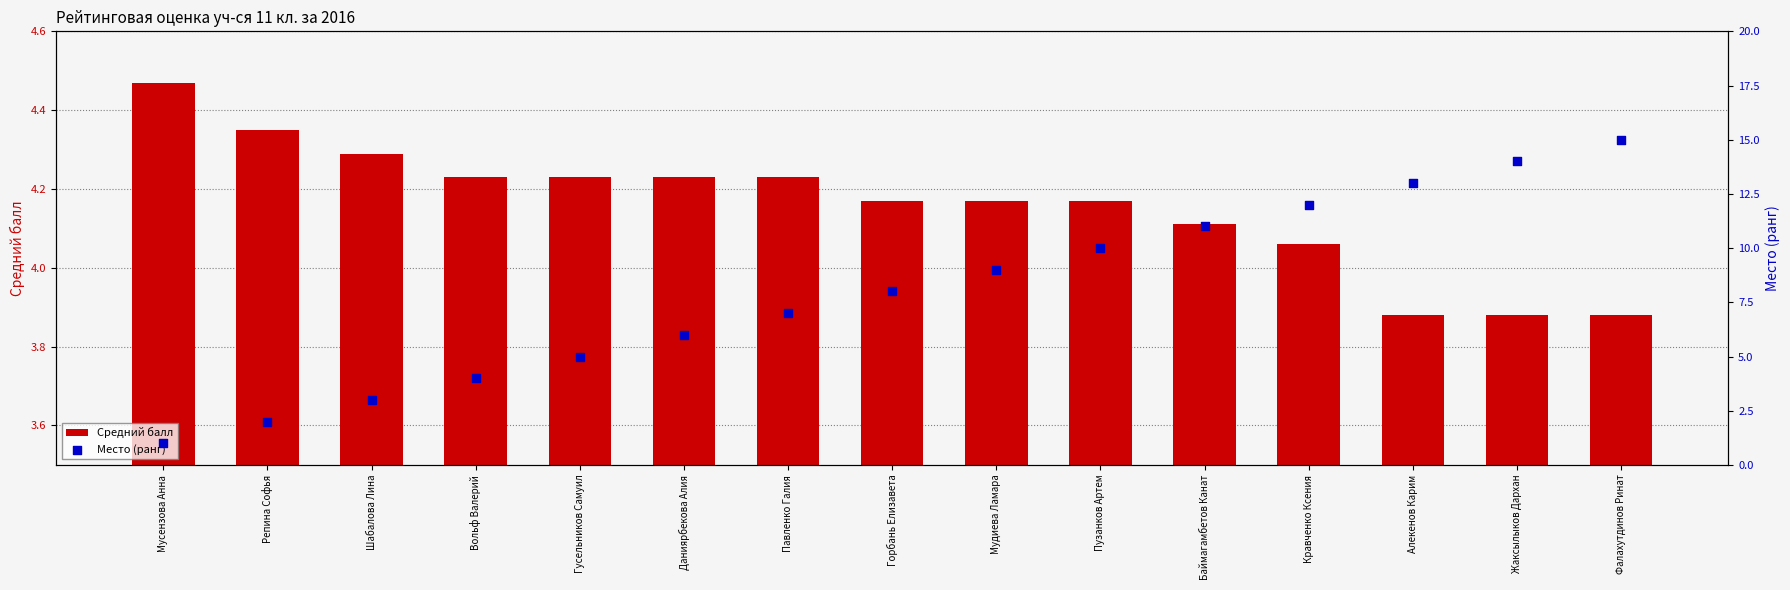

At how many categories does at least one series exceed 2?

15